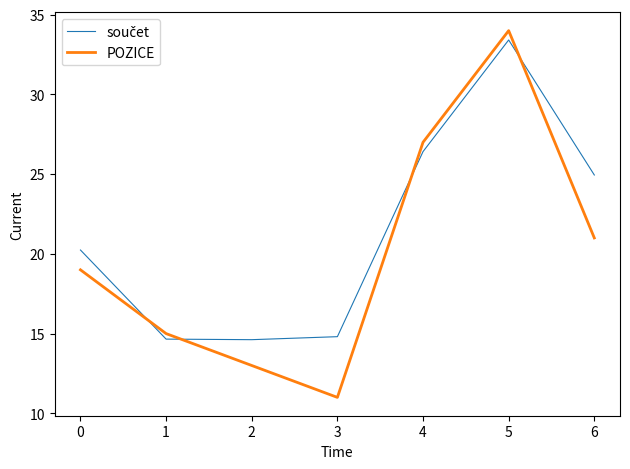

What is the approximate value of POZICE at 1?

15.0